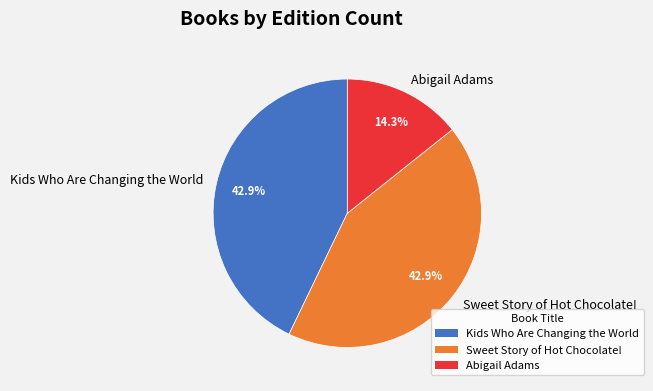

What is the ratio of the value at Sweet Story of Hot Chocolate! to the value at Abigail Adams?

3.0